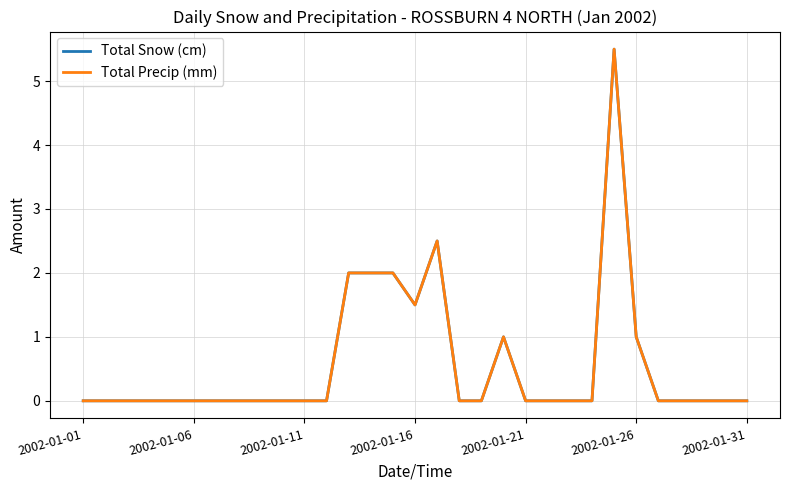

What is the maximum value for Total Snow (cm)?

5.5